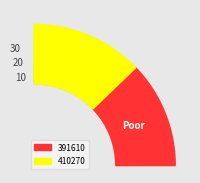

What percentage is NOT represented by 391610?

51.2%